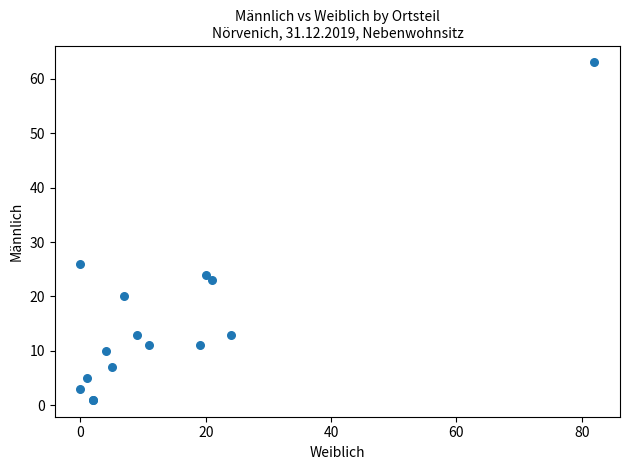

What Y value in the scatter plot is closest to 32?

26